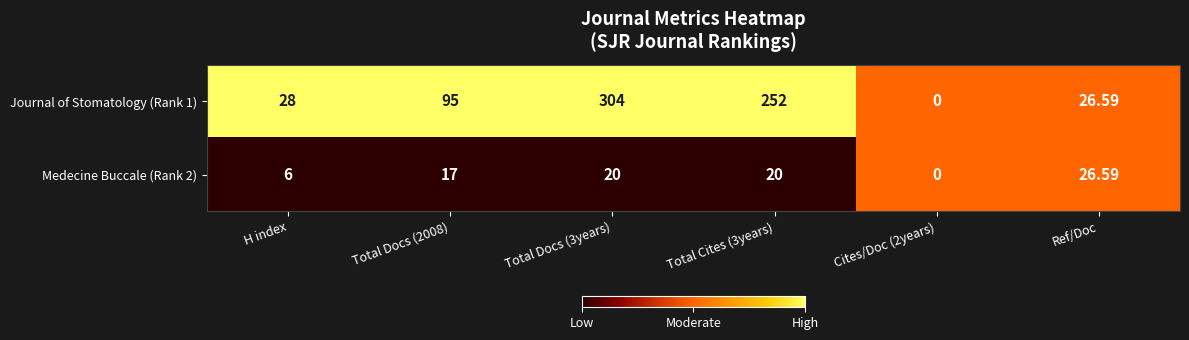

How many data points does each series have?

6